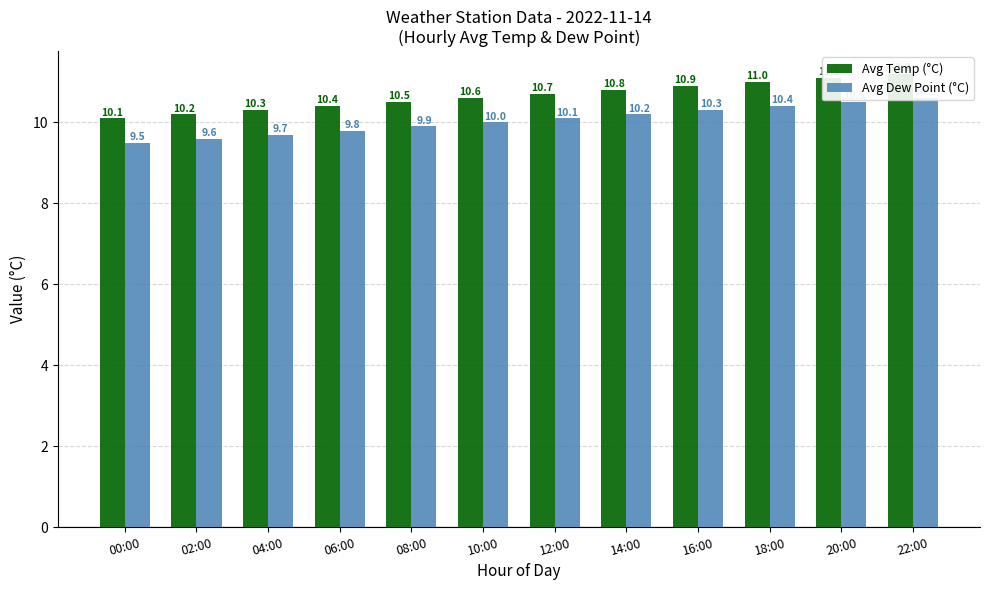

True or false: Avg Dew Point (°C) has a value of 10.5 at 20:00.

True